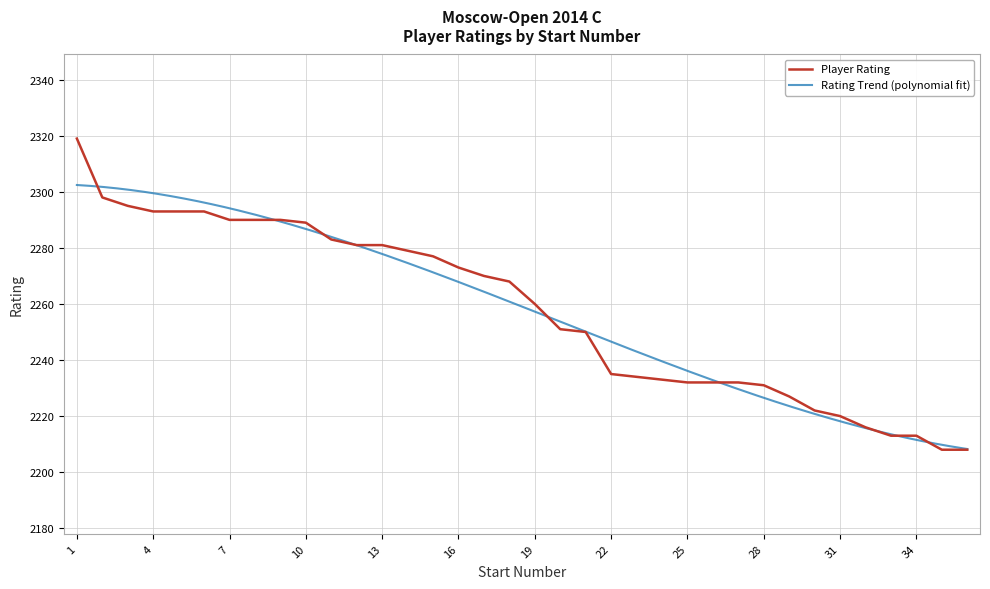

Between 29 and 28, which is larger?

28